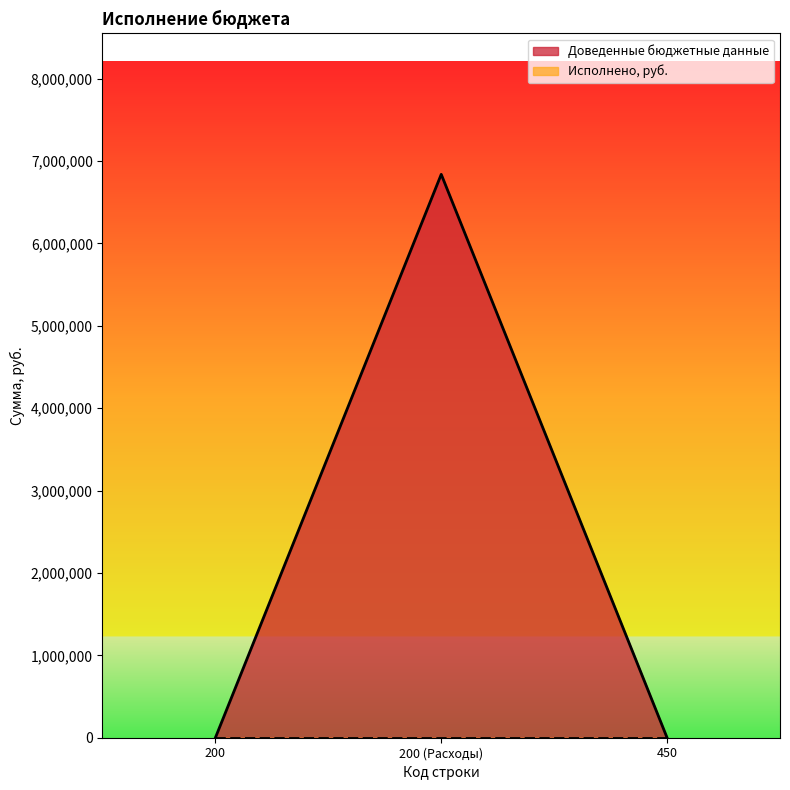

How many lines are shown in the chart?

2